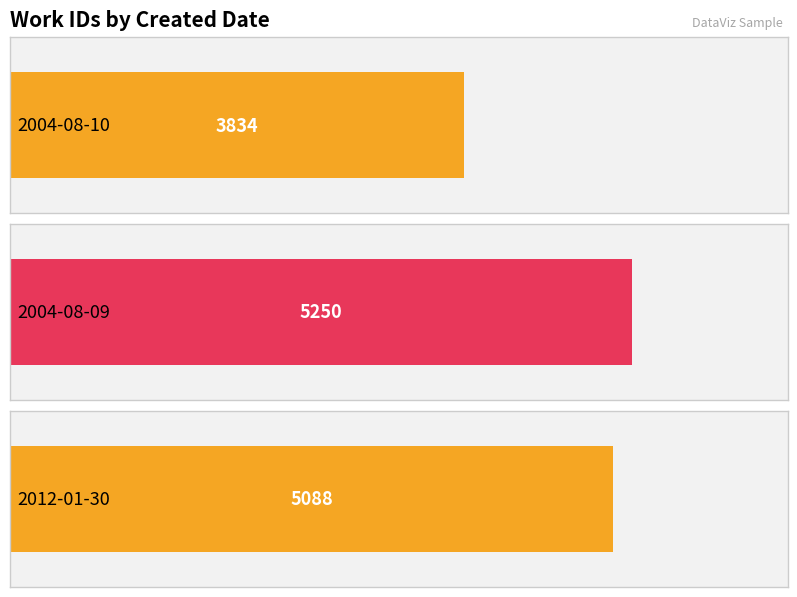

Reading left to right, list all the values displayed in this chart.

3834	5250	5088